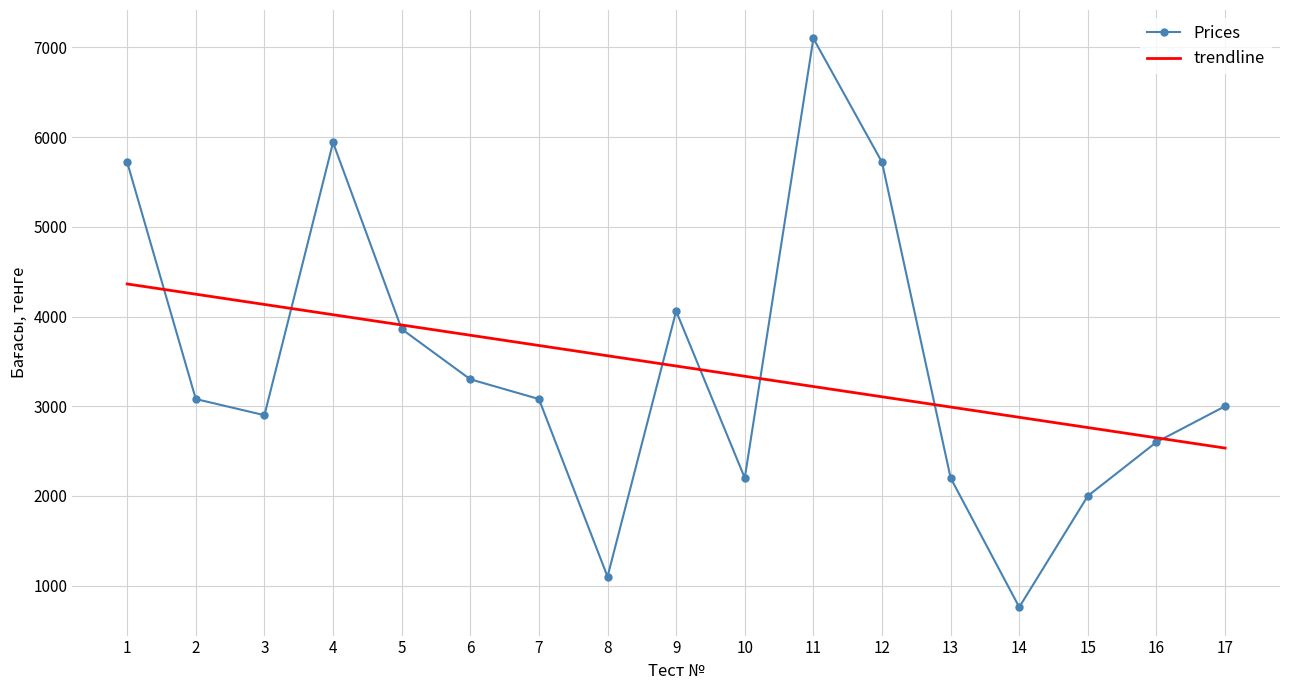

What value does the trendline series have at 4?

4020.0